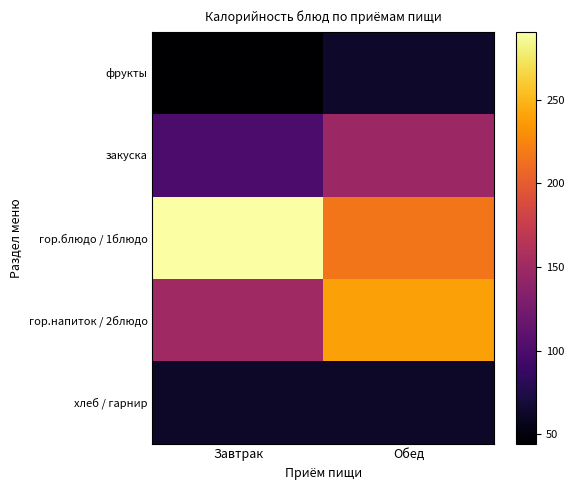

Rank the series by their maximum value, from highest to lowest.

гор.блюдо / 1блюдо, гор.напиток / 2блюдо, закуска, фрукты, хлеб / гарнир